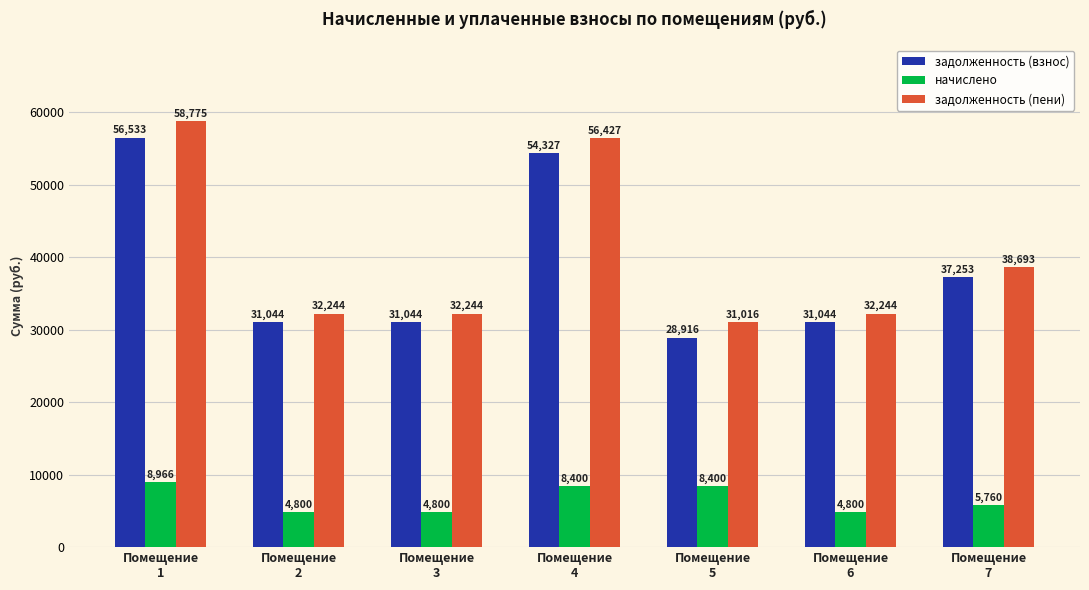

What is the maximum value for начислено?

8966.4